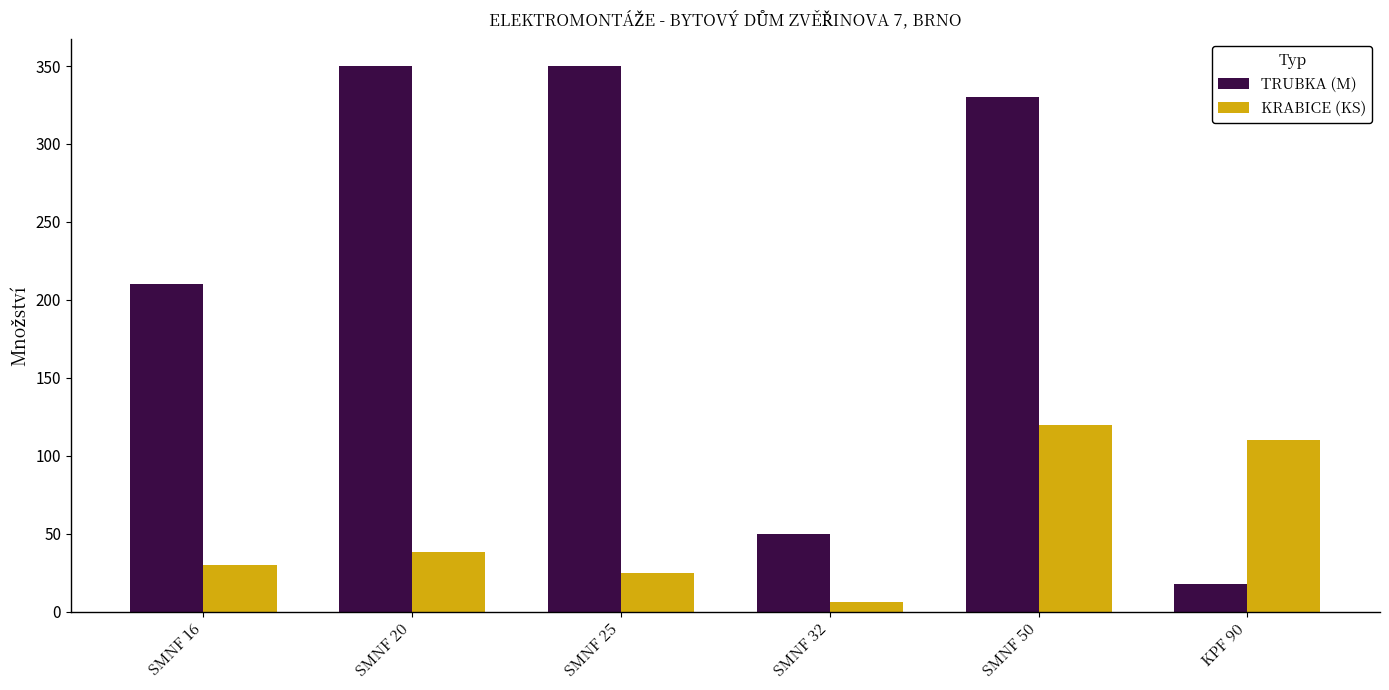

The value of TRUBKA (M) at SMNF 16 is 210. True or false?

True